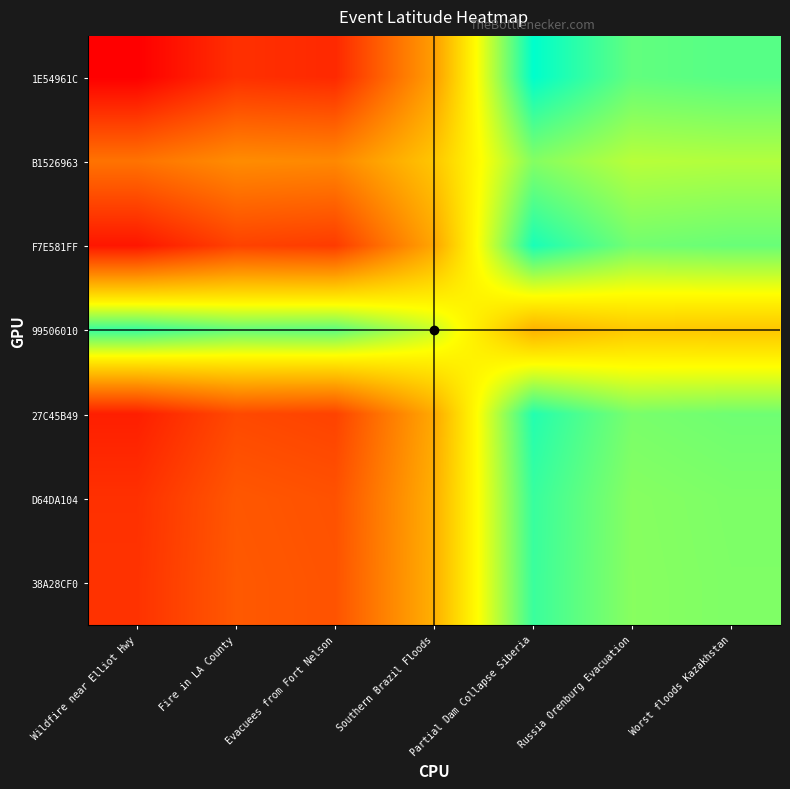

Which category has the lowest value across all series?

Wildfire near Elliot Hwy